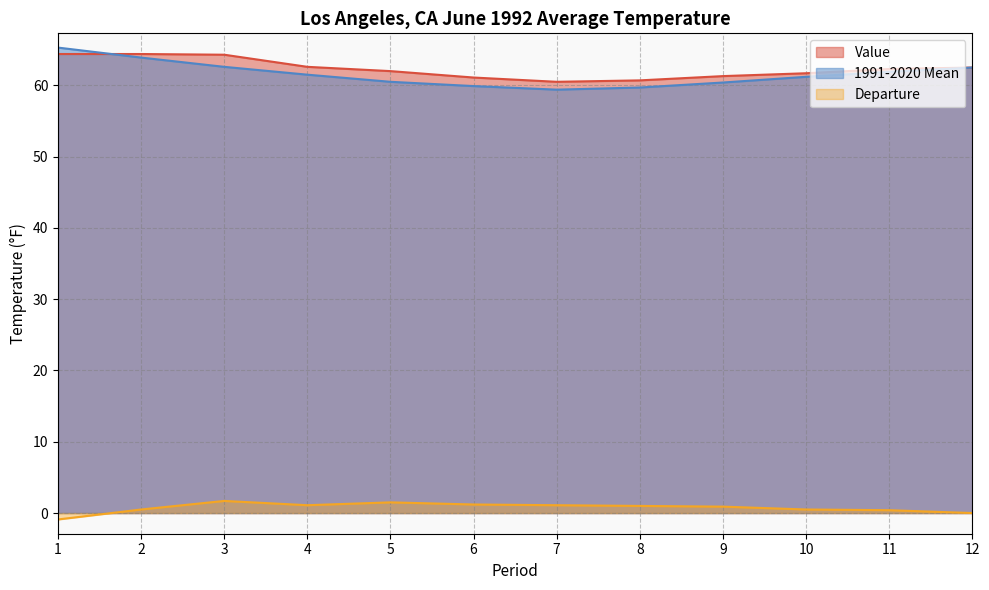

What is the average value of the 1991-2020 Mean series?

61.6